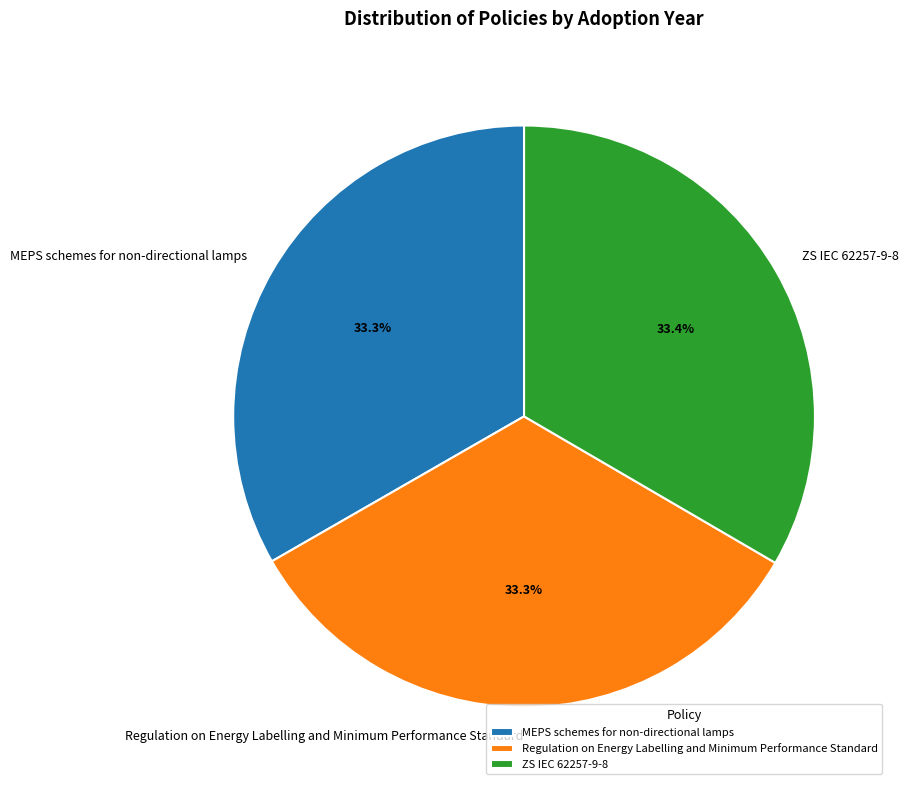

Is it true that Regulation on Energy Labelling and Minimum Performance Standard is 33% of the pie?

True